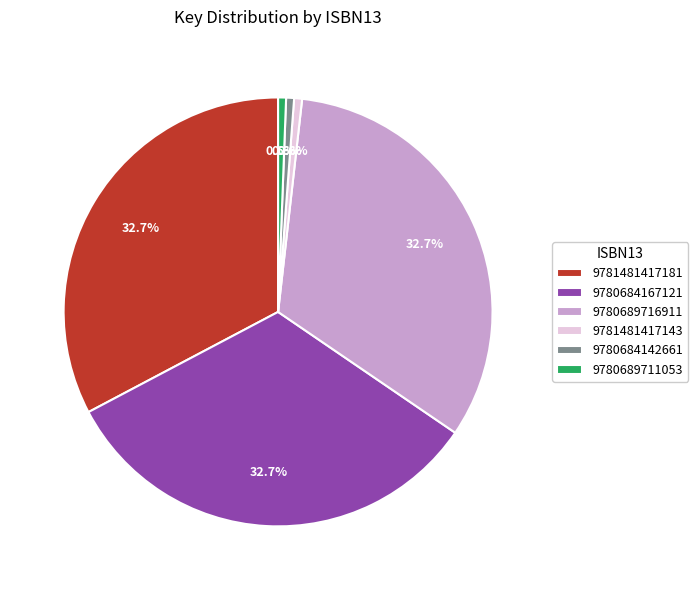

What percentage is the 9781481417181 slice, to the nearest percent?

33%